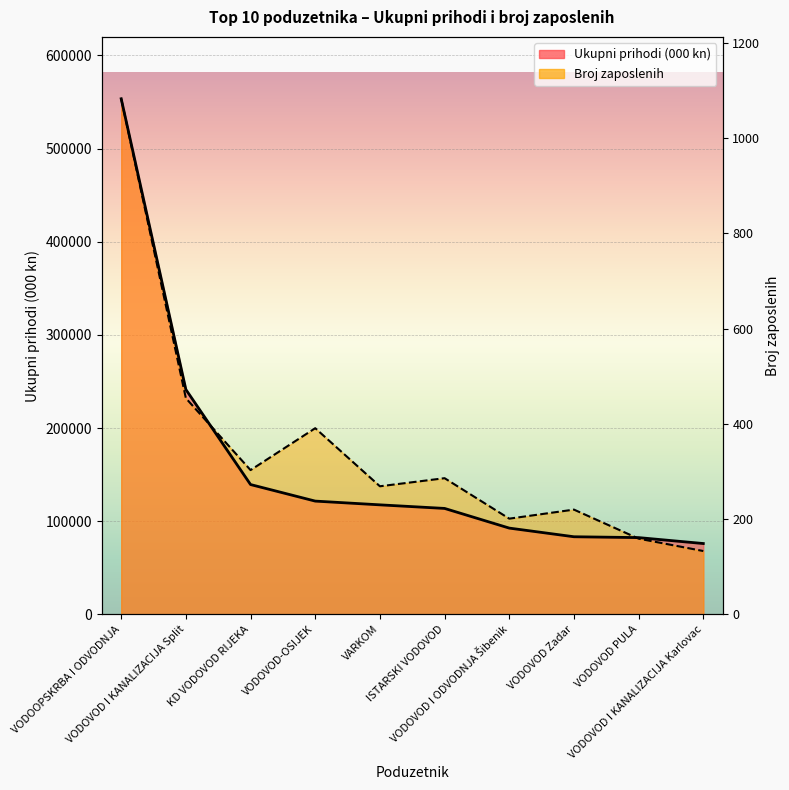

How many lines are shown in the chart?

2